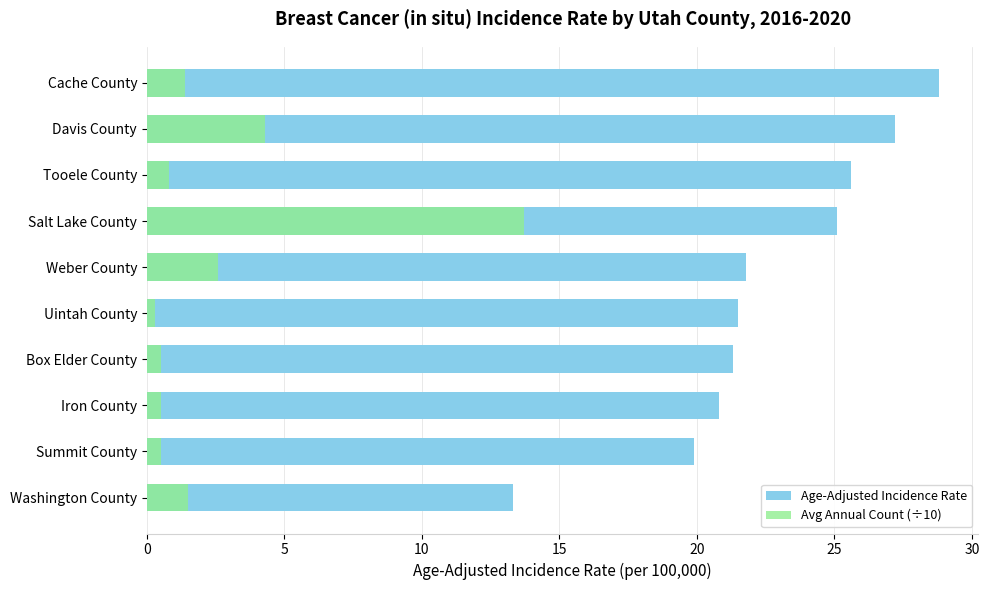

At how many categories does at least one series exceed 18?

9